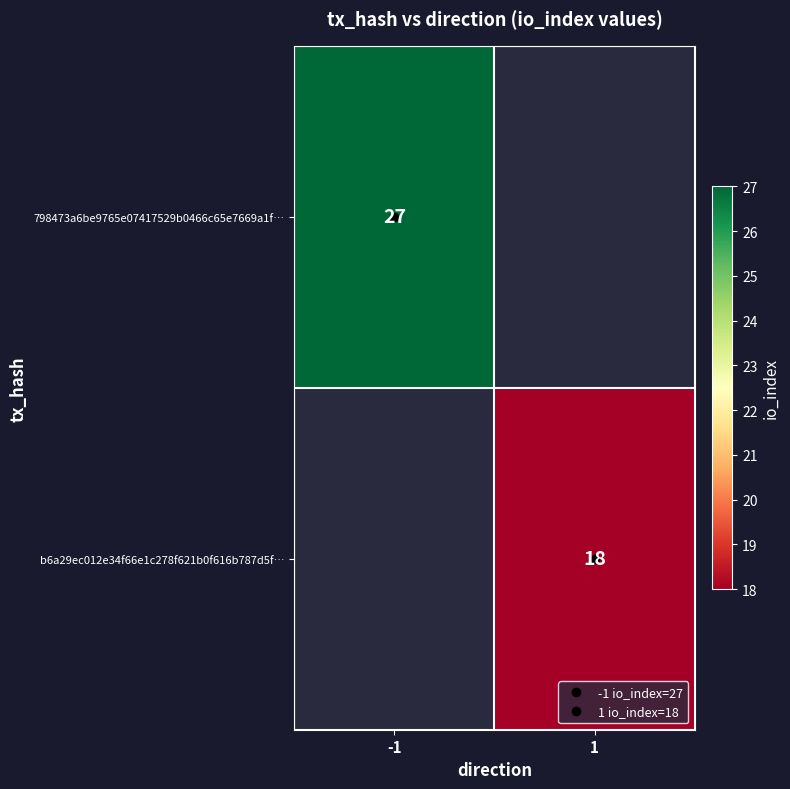

How many data points does each series have?

2